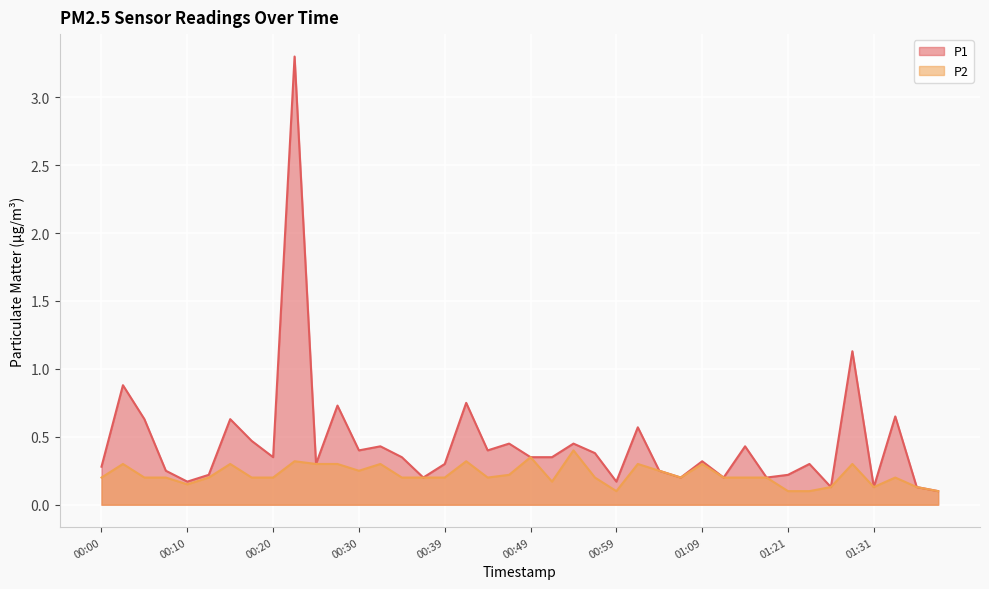

What is the greatest value displayed?

3.3